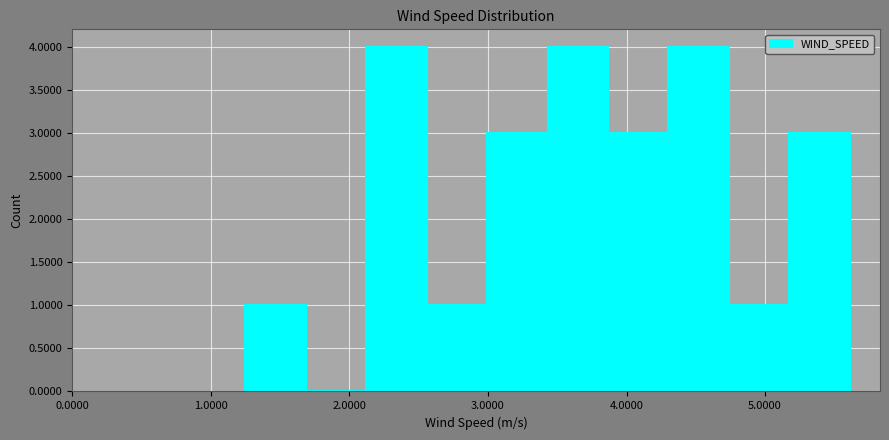

Reading left to right, transcribe this chart: for each bar, give the range it covers on the x-axis and its height. Neither the bar edges nor the heights are printed on the chart, so give them approximately, as read against the axes.

1.3 to 1.7: 1
1.7 to 2.1: 0
2.1 to 2.6: 4
2.6 to 3.0: 1
3.0 to 3.4: 3
3.4 to 3.9: 4
3.9 to 4.3: 3
4.3 to 4.7: 4
4.7 to 5.2: 1
5.2 to 5.6: 3